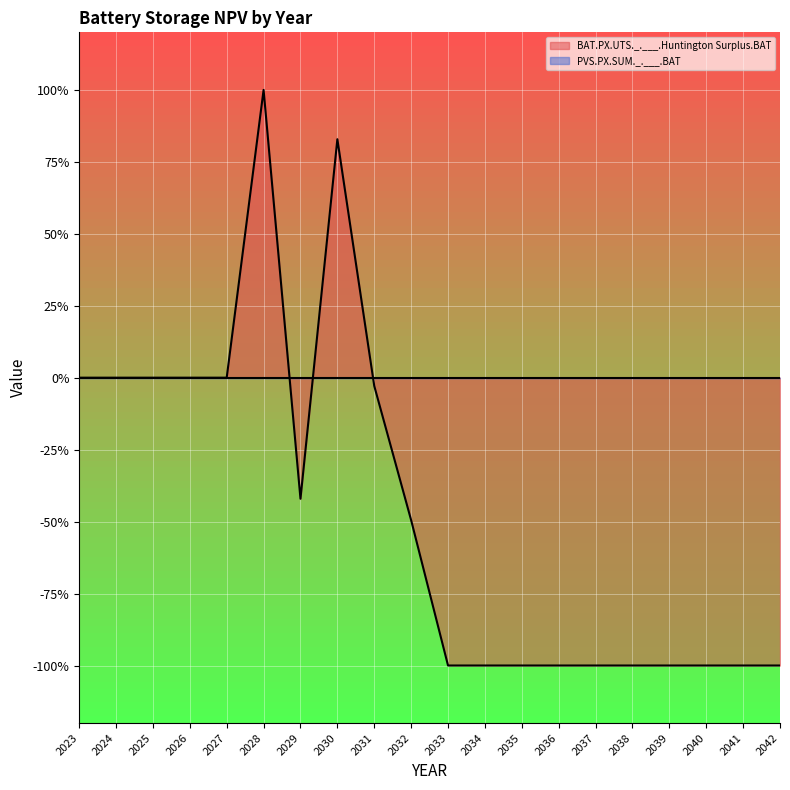

How many distinct data groups are displayed?

2